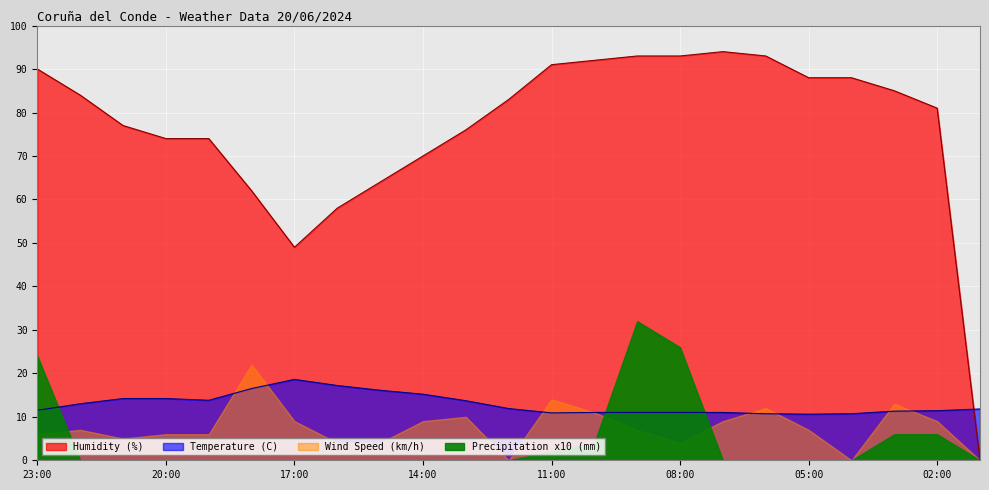

What position from the left is 11:00?

13